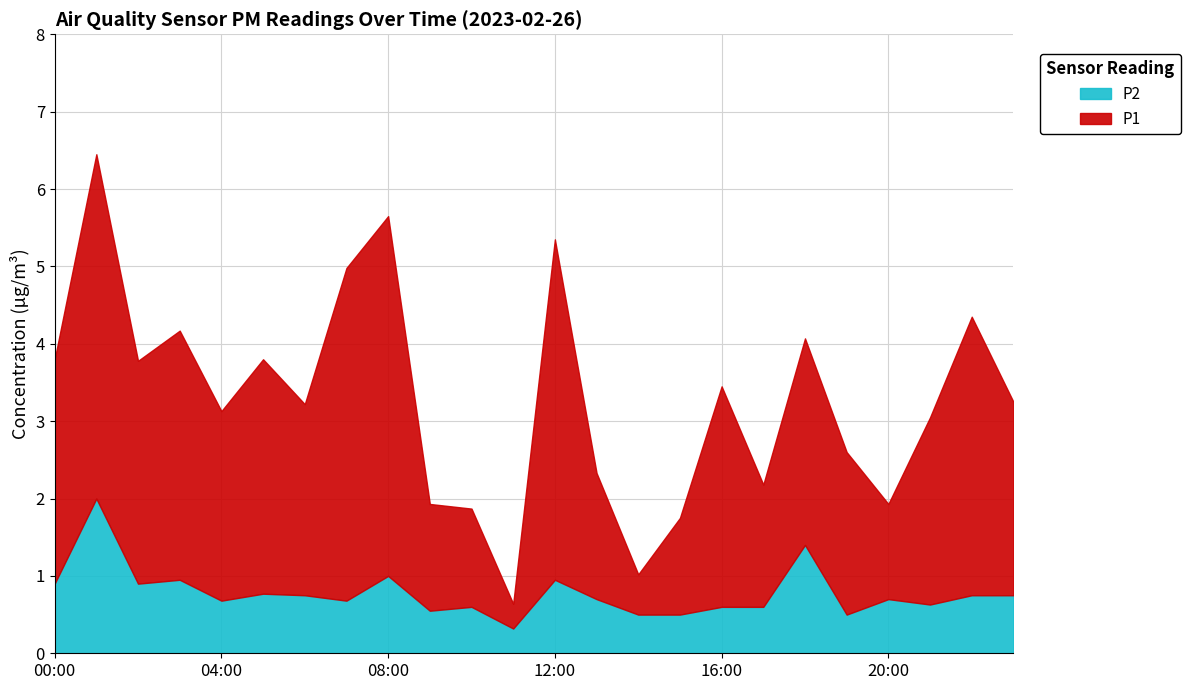

What is the total value across all series at 04:00?

3.1